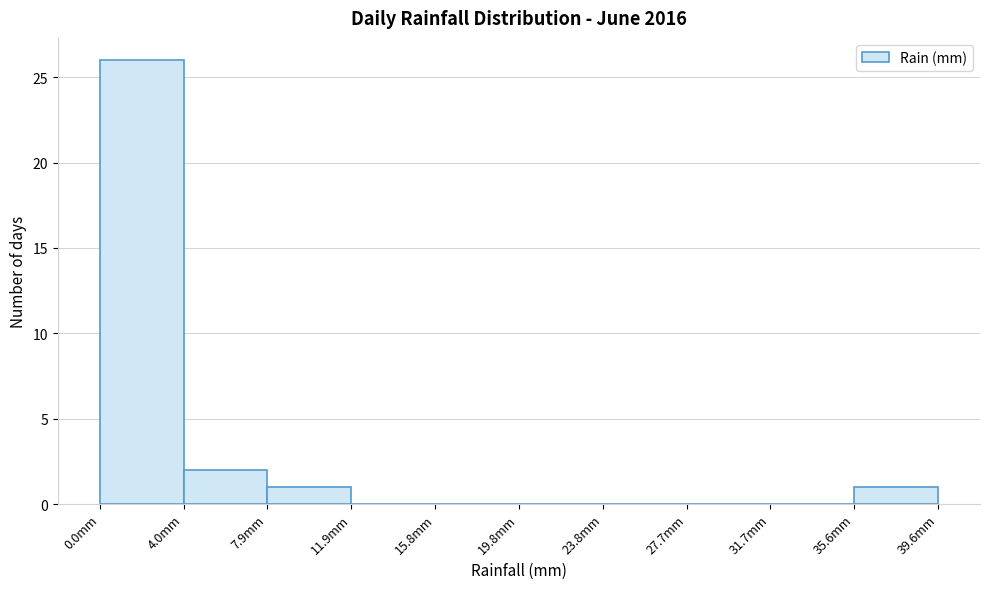

Reading left to right, list every bar in this chart as the range it spans on the x-axis followed by its height. Neither the bar edges nor the heights are printed on the chart, so give them approximately, as read against the axes.

0.0 to 4.0: 26
4.0 to 8.0: 2
8.0 to 12.0: 1
12.0 to 16.0: 0
16.0 to 20.0: 0
20.0 to 24.0: 0
24.0 to 27.5: 0
27.5 to 31.5: 0
31.5 to 35.5: 0
35.5 to 39.5: 1